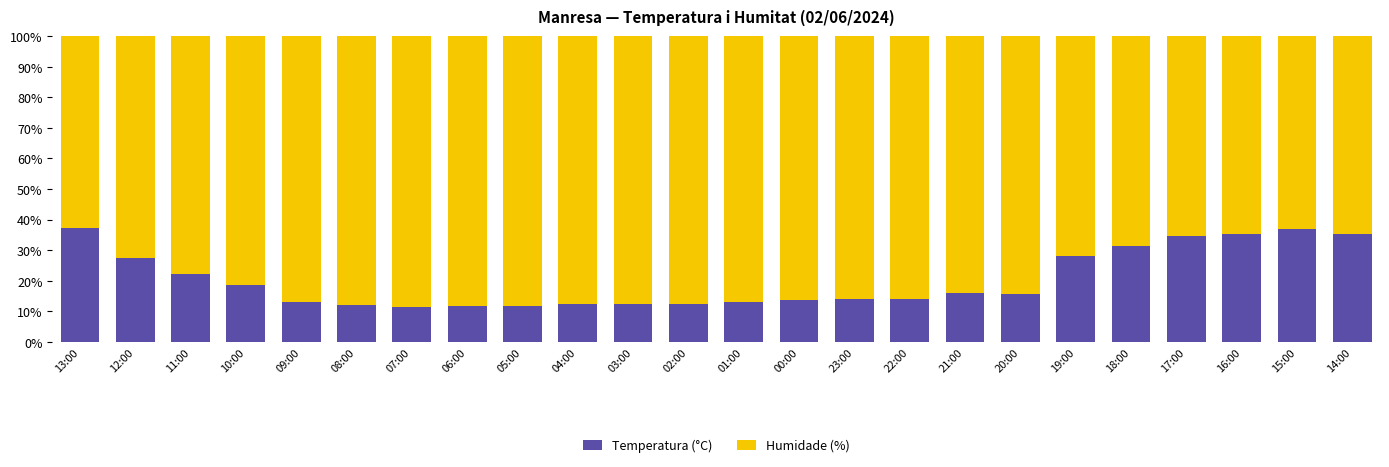

What is the difference between the maximum and second lowest values in the Temperatura (°C) series?

25.5